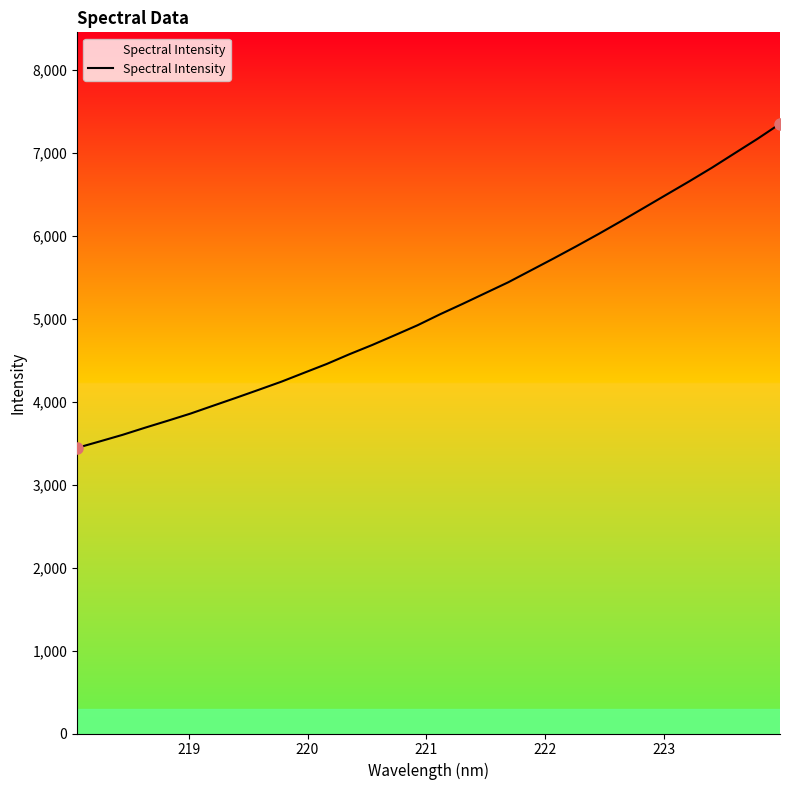

What is the minimum value shown in the chart?

3442.8